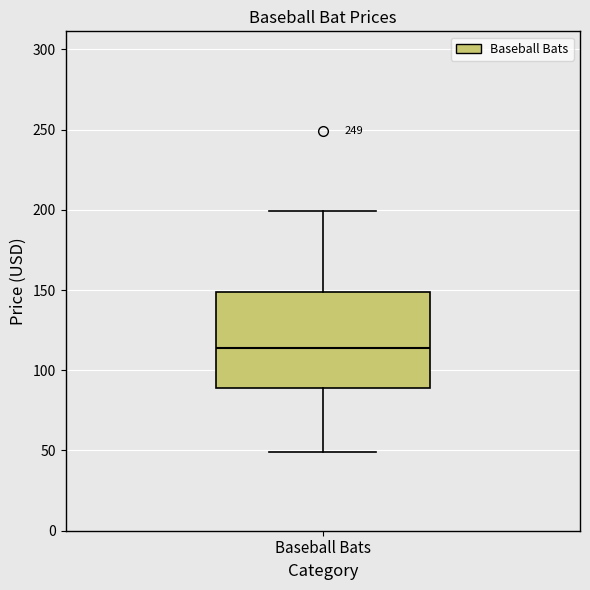

Read this box plot against the y-axis: the position of the median line, the range covered by the box, and the ends of both whiskers. The values are not printed on the chart, so give them approximately, as read against the axis.

median 115, box 90 to 150, whiskers 50 to 200